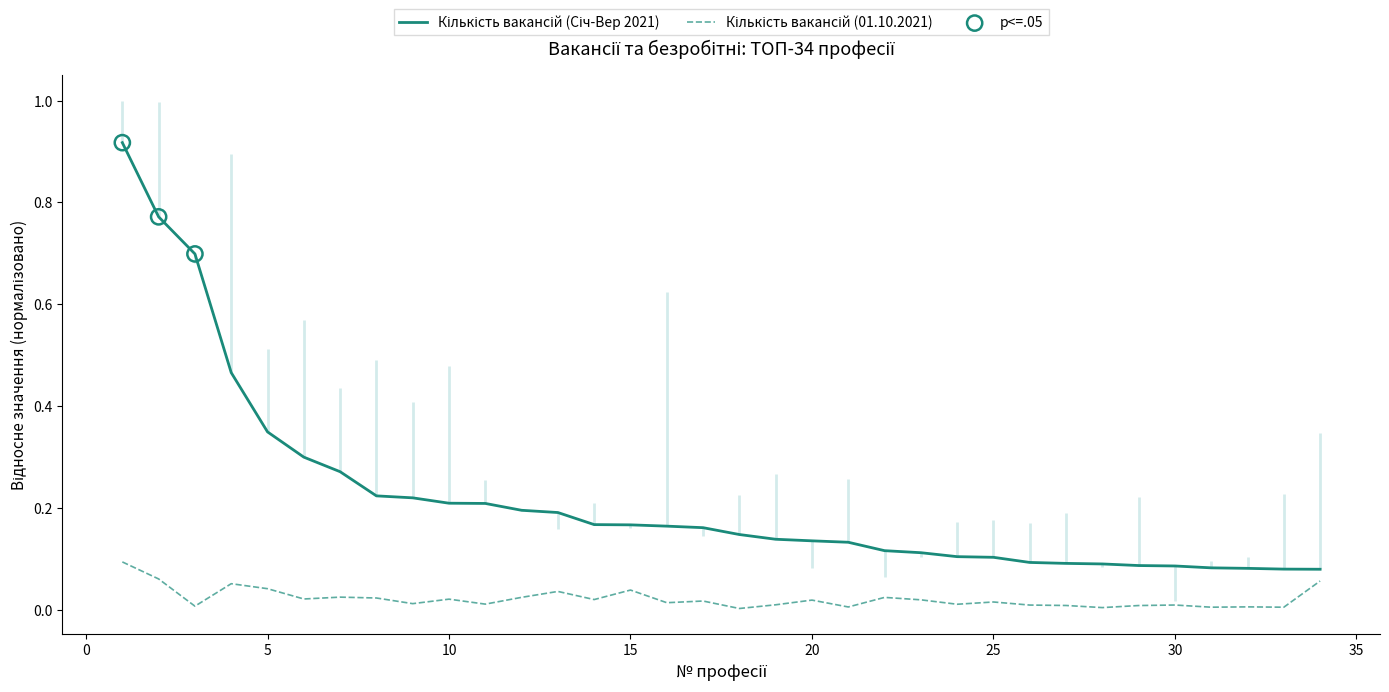

Which series contains the lowest Y value?

Кількість вакансій (01.10.2021)